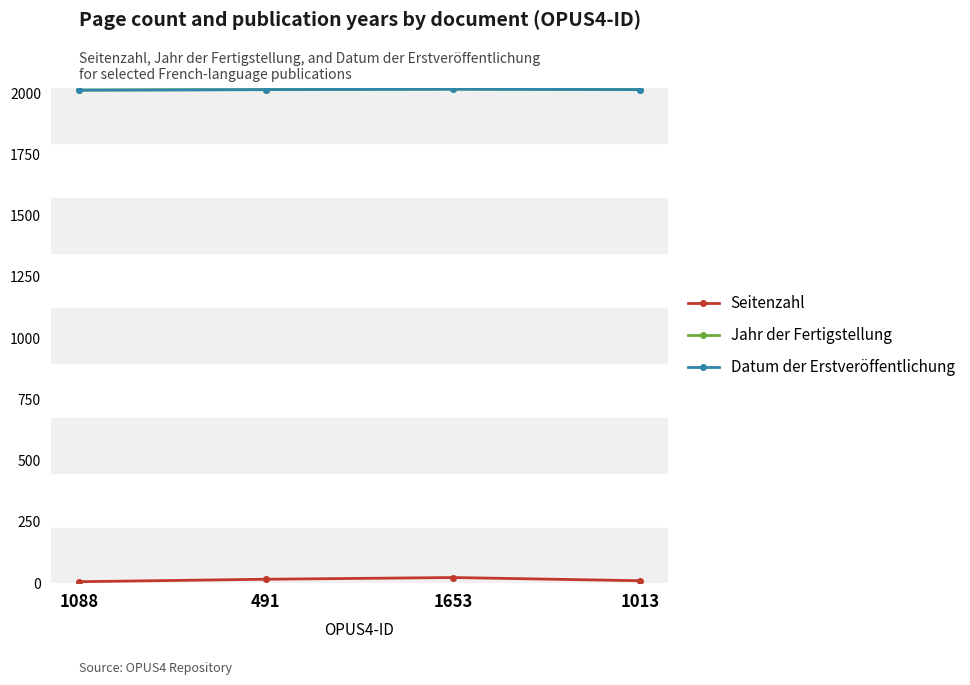

Is this an area chart (filled region under the line)?

No